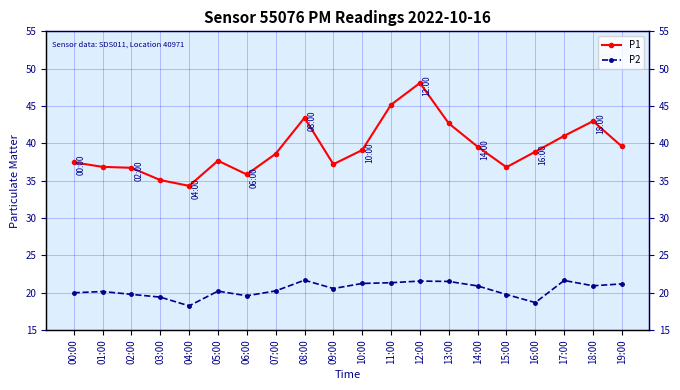

True or false: P1 and P2 cross at least once.

False